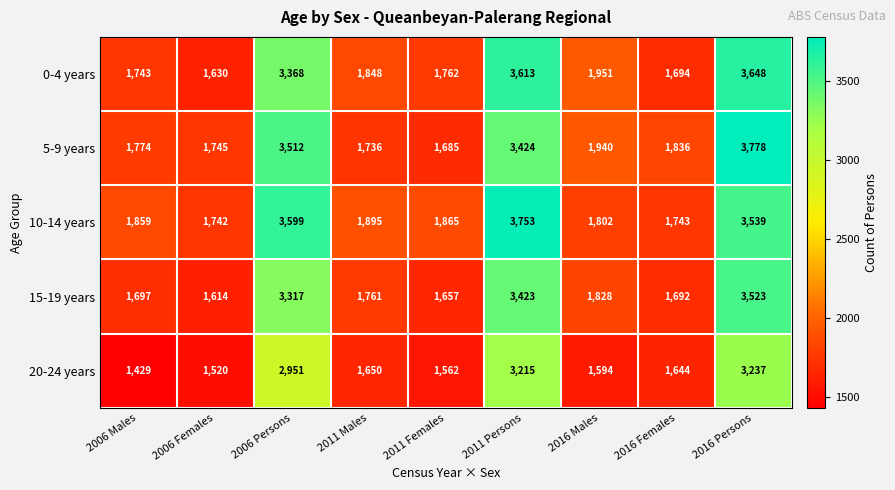

Which series changed the most between 2011 Males and 2011 Persons?

10-14 years